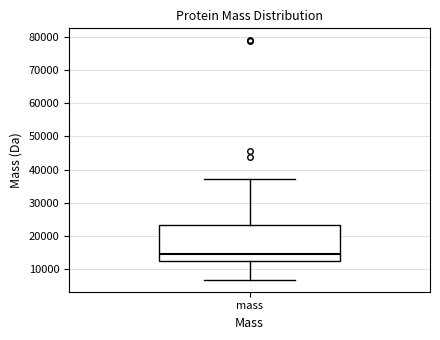

Where is the upper edge of the box for mass on the y-axis? The values are not printed on the chart, so give them approximately, as read against the axis.

23000